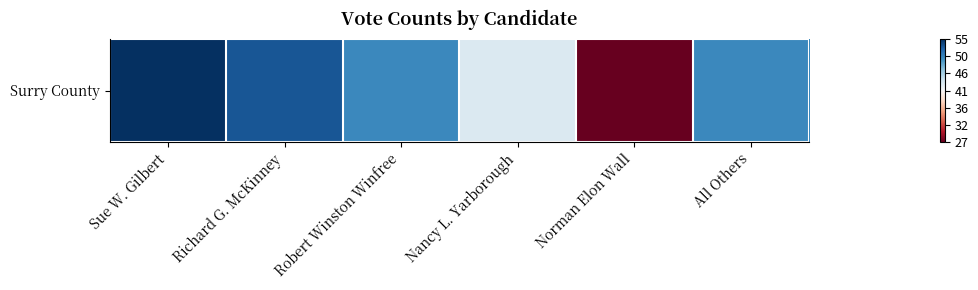

Rank the categories by value from highest to lowest.

Sue W. Gilbert, Richard G. McKinney, Robert Winston Winfree, All Others, Nancy L. Yarborough, Norman Elon Wall